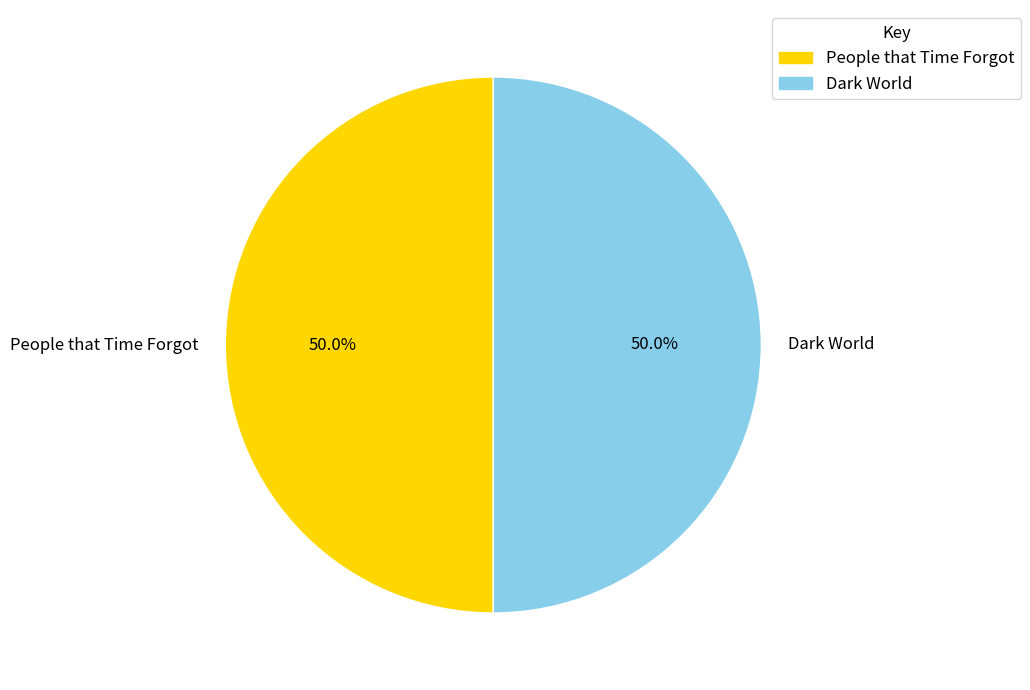

Approximately how many times larger is the value at People that Time Forgot compared to Dark World?

1.0